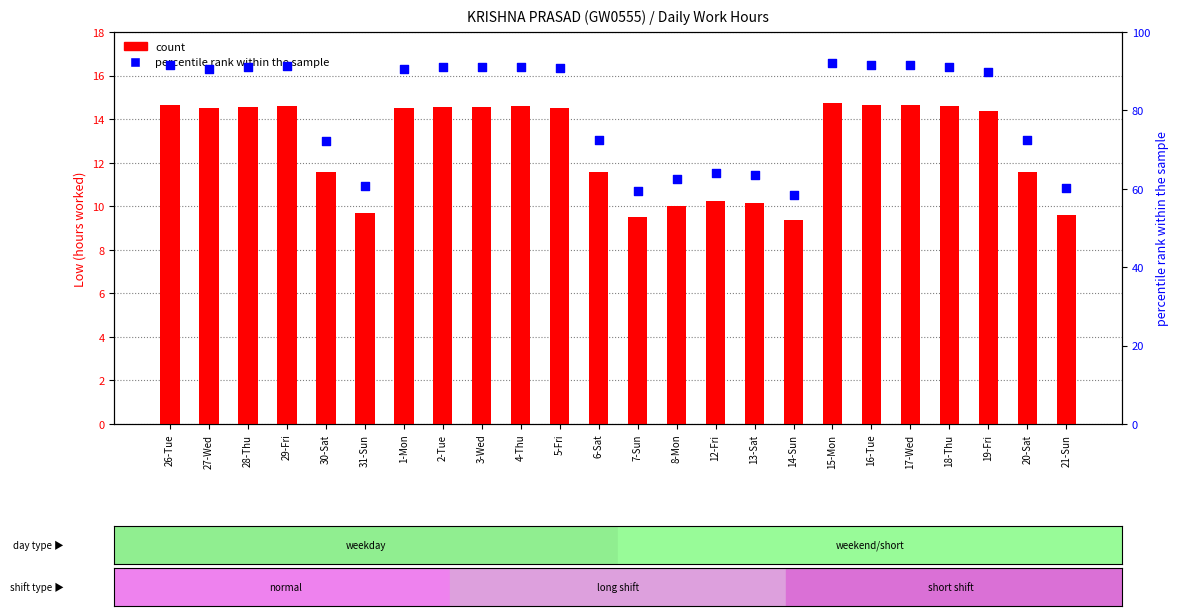

Which series has the widest spread of Y values?

percentile rank within the sample